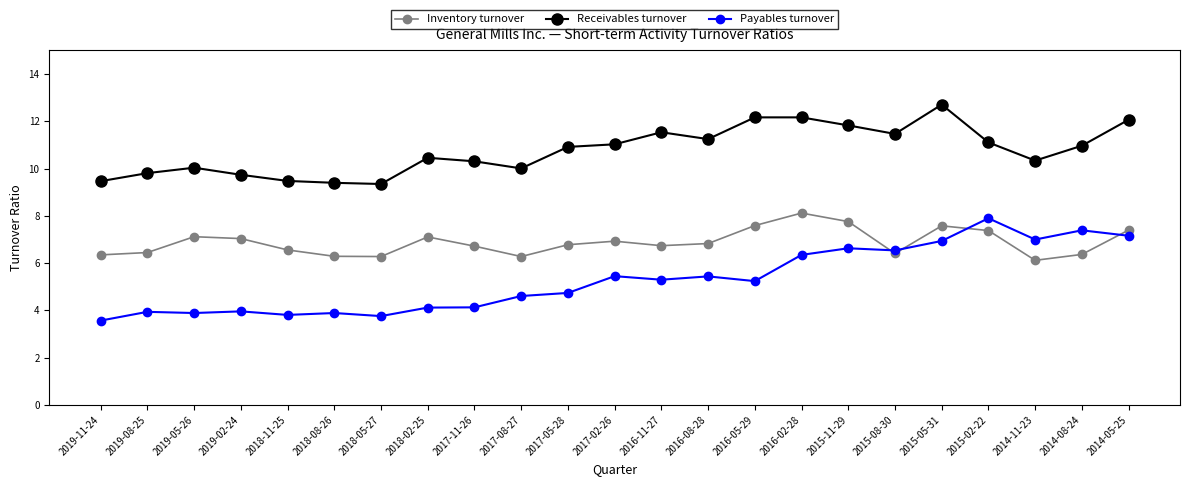

List the series in order of their overall mean, lowest first.

Payables turnover, Inventory turnover, Receivables turnover